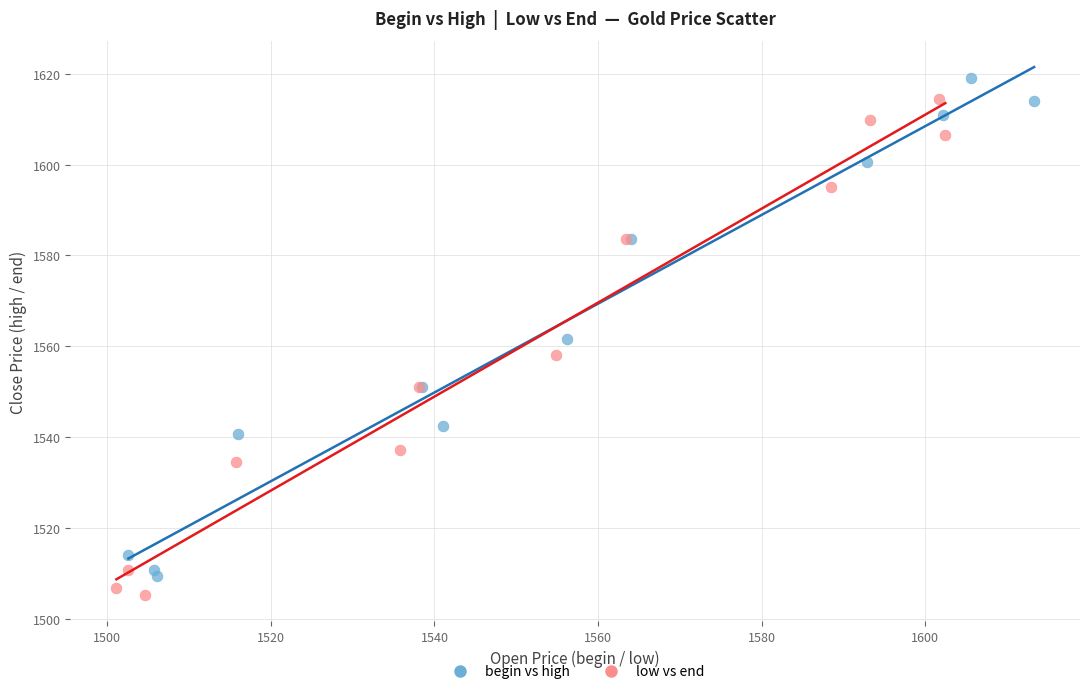

What are all the series names shown in the legend?

begin vs high, low vs end